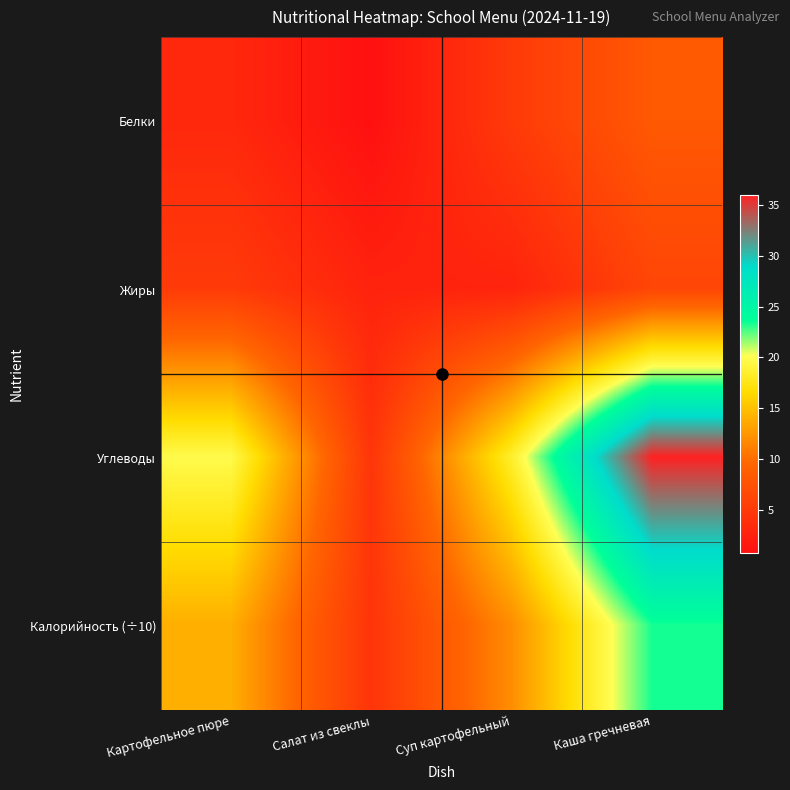

At how many categories does at least one series exceed 18?

3